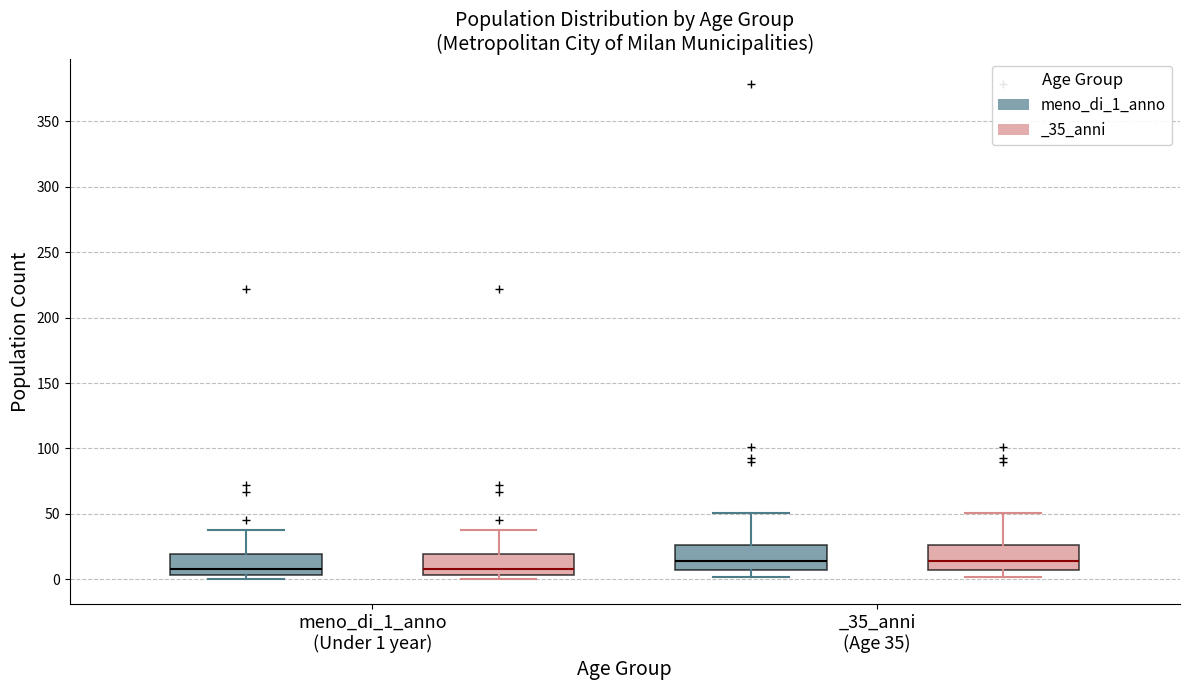

Where does the upper whisker of the box for _35_anni (Age 35) (_35_anni) end on the y-axis? The values are not printed on the chart, so give them approximately, as read against the axis.

50